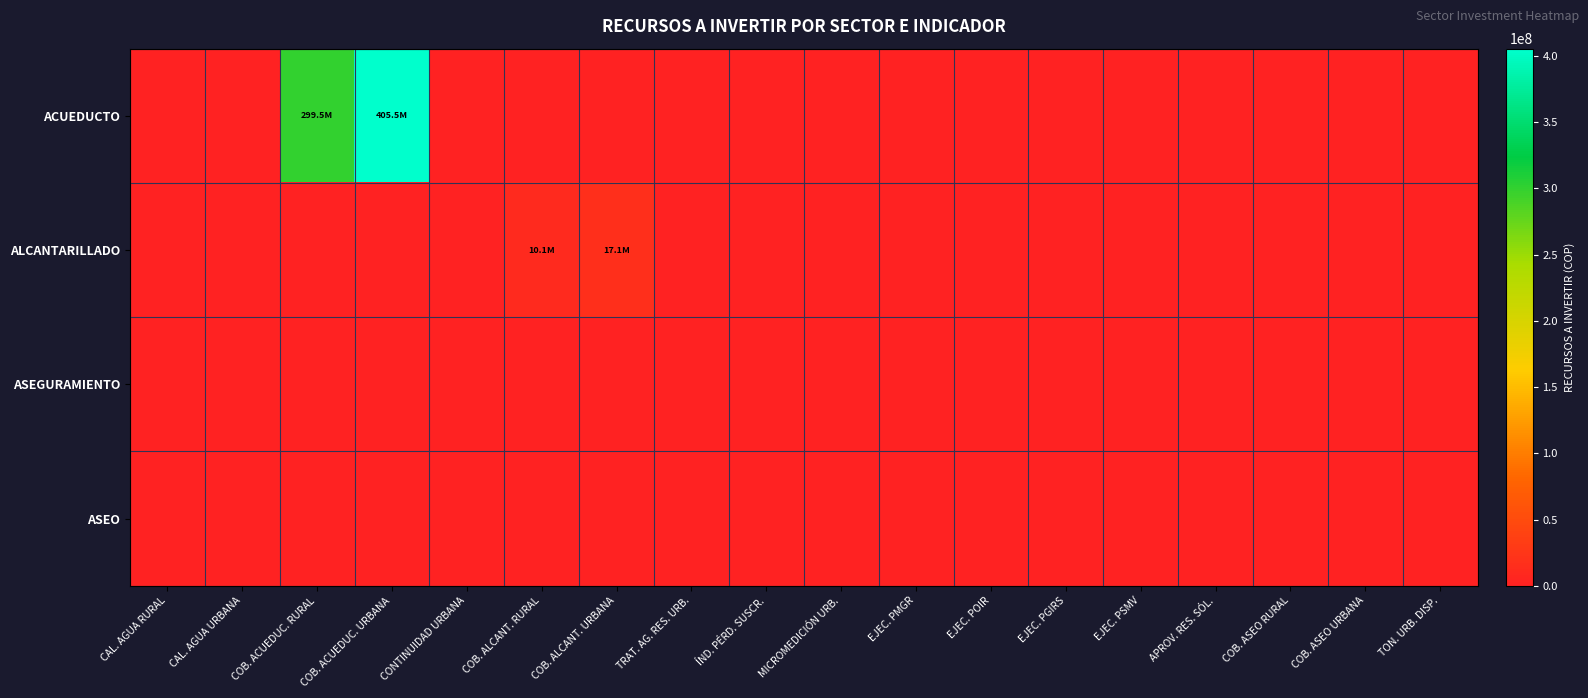

Which series has the largest range (max minus min)?

ACUEDUCTO